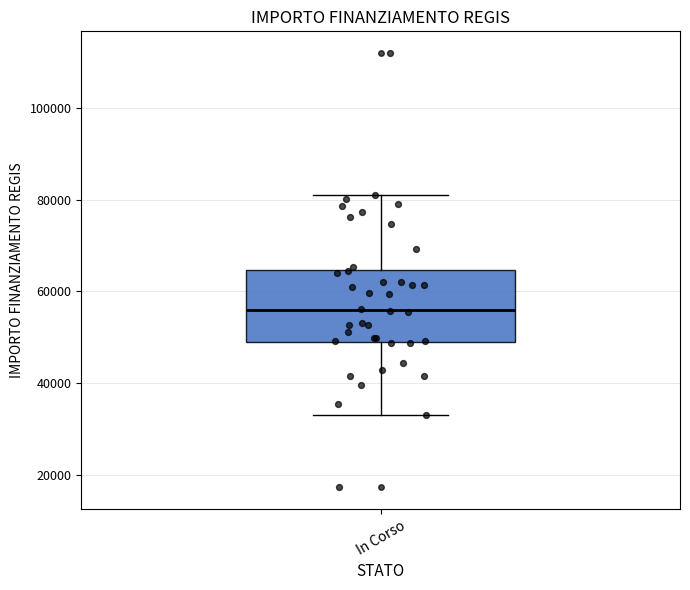

Where is the upper edge of the box for In Corso on the y-axis? The values are not printed on the chart, so give them approximately, as read against the axis.

64000